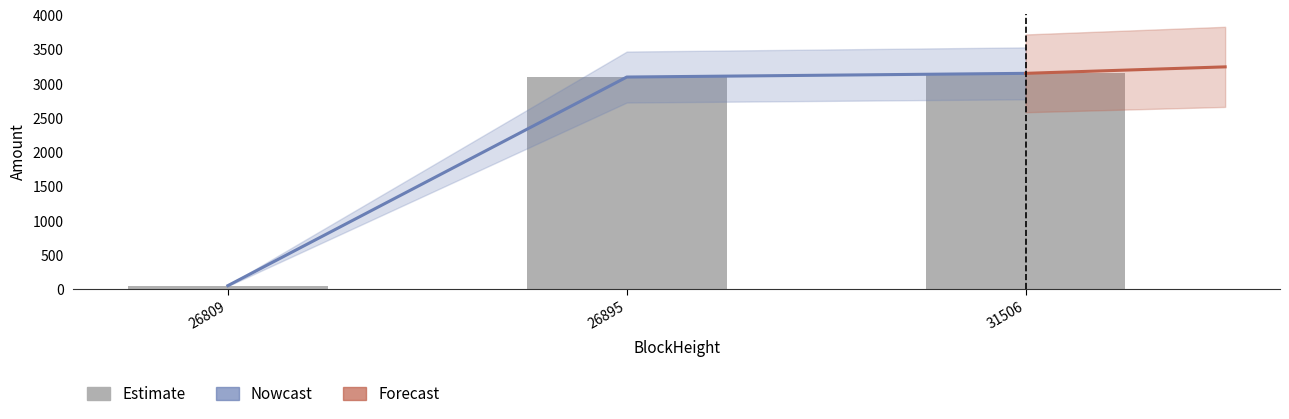

Does the chart contain stacked bars?

No